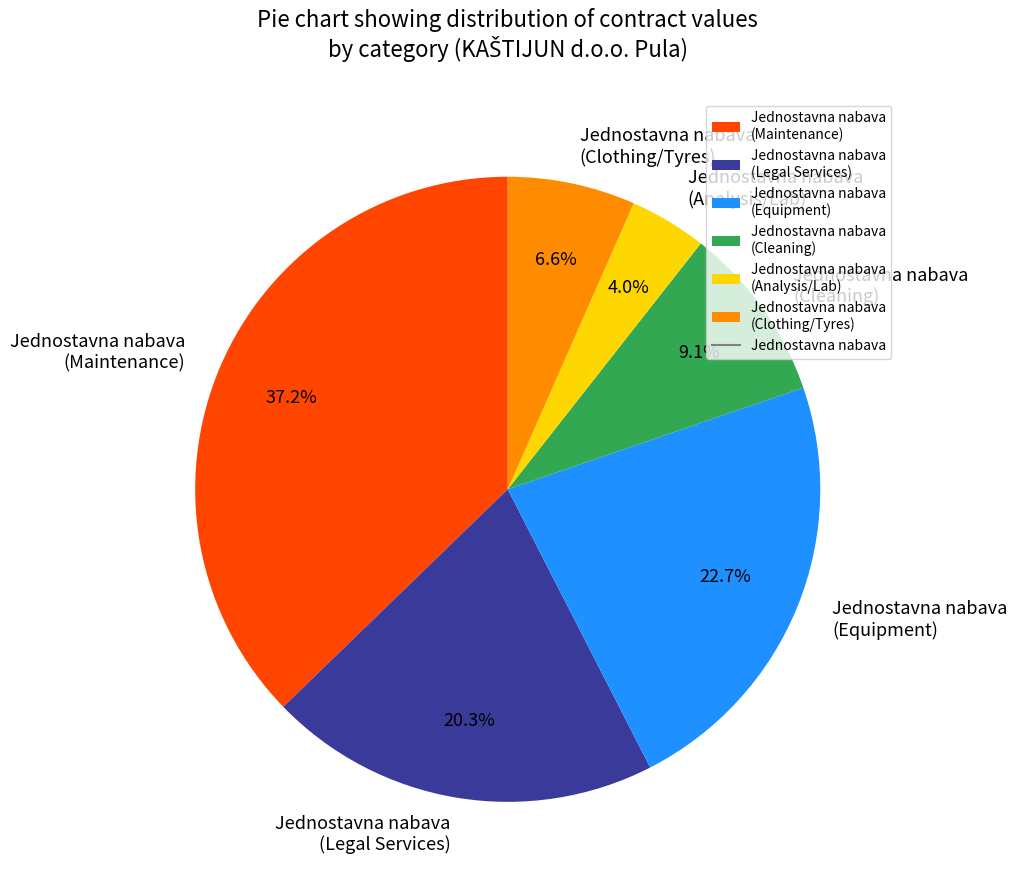

What is the largest slice in the pie chart?

Jednostavna nabava (Maintenance)